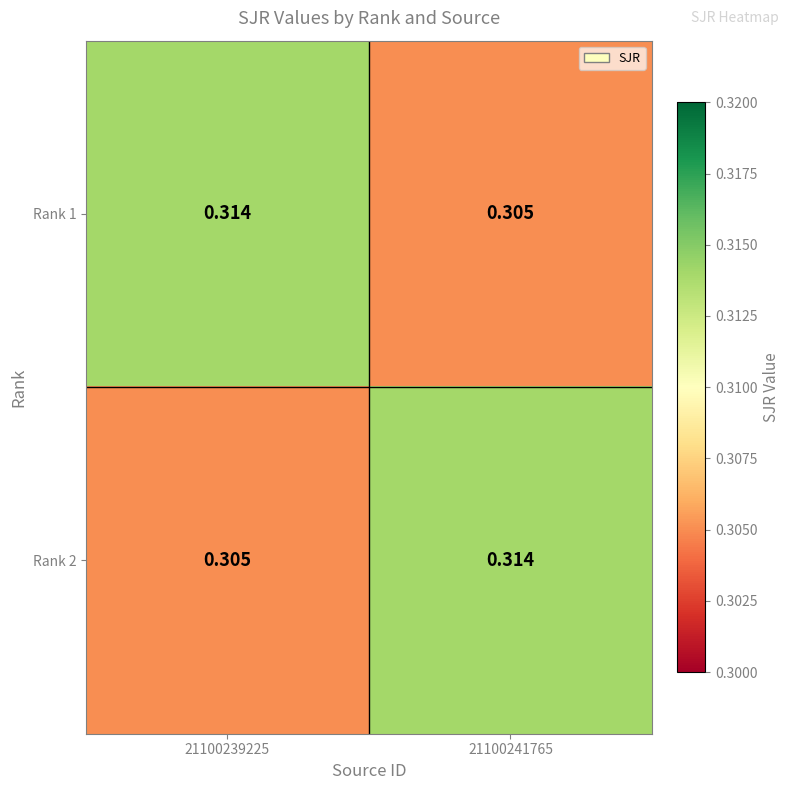

Is the value of Rank 2 at 21100241765 greater than the value of Rank 1 at 21100241765?

Yes